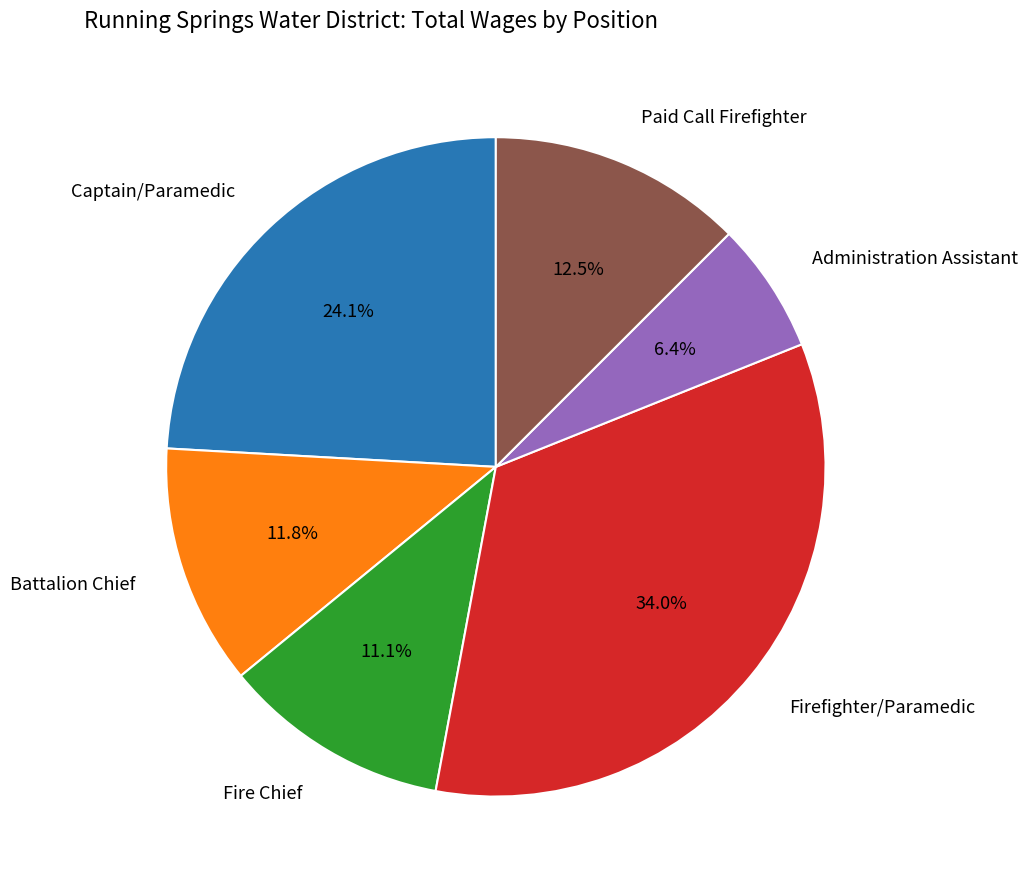

What percentage is NOT represented by Firefighter/Paramedic?

66.0%